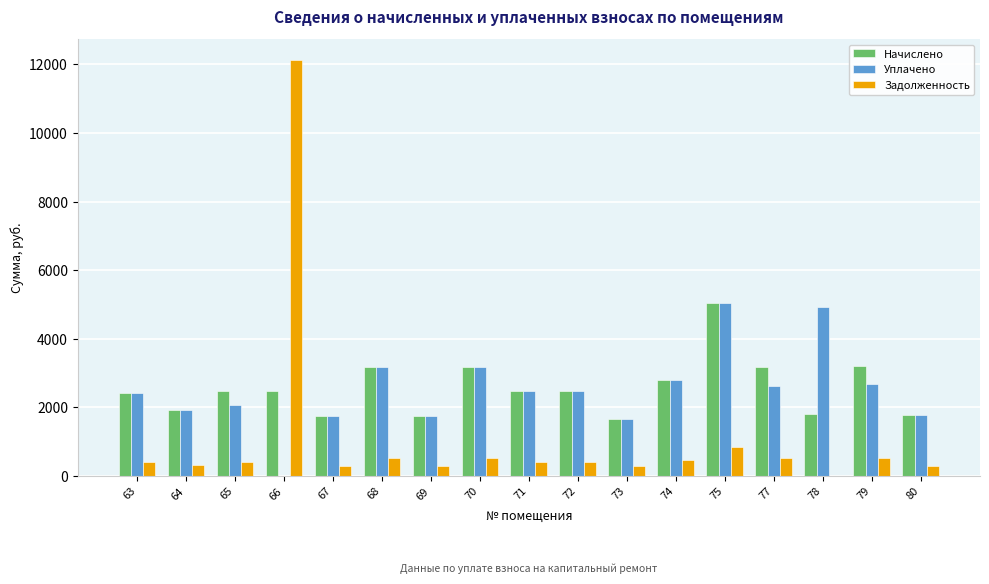

What is the sum of the Начислено values at 65 and 68?

5646.2